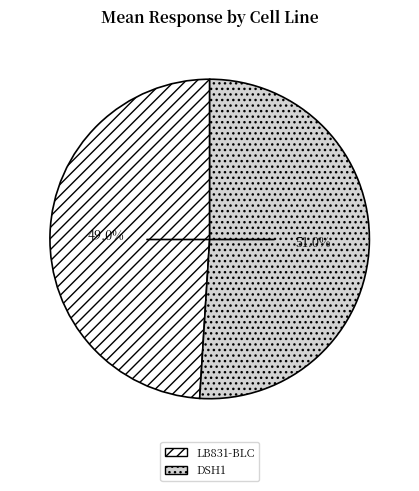

Does LB831-BLC account for over 50% of the chart?

No